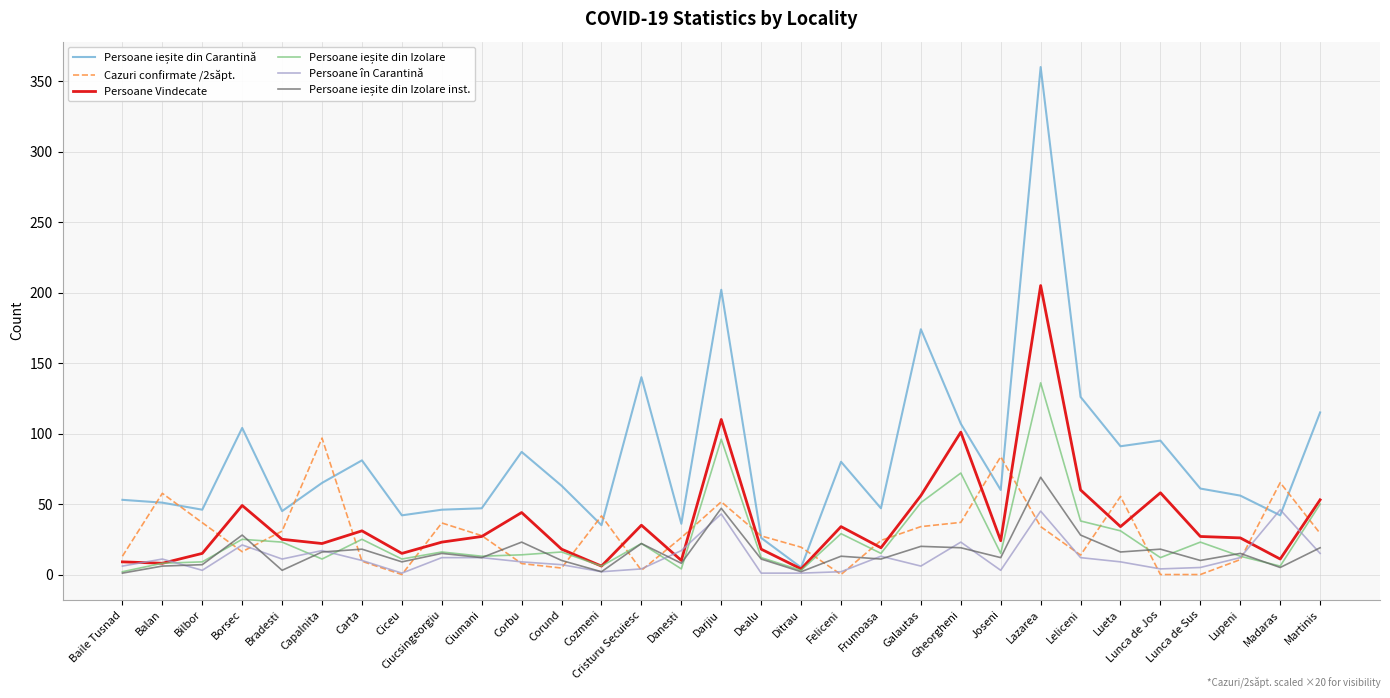

At which category is the sum across all series the highest?

Lazarea